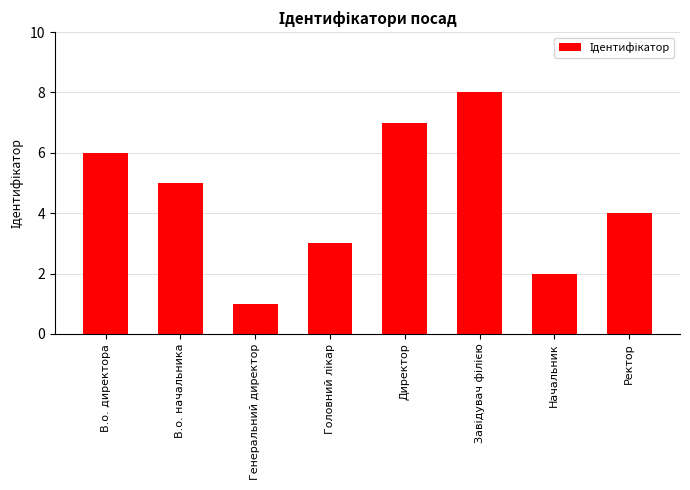

True or false: the data shows 1 at В.о. начальника.

False